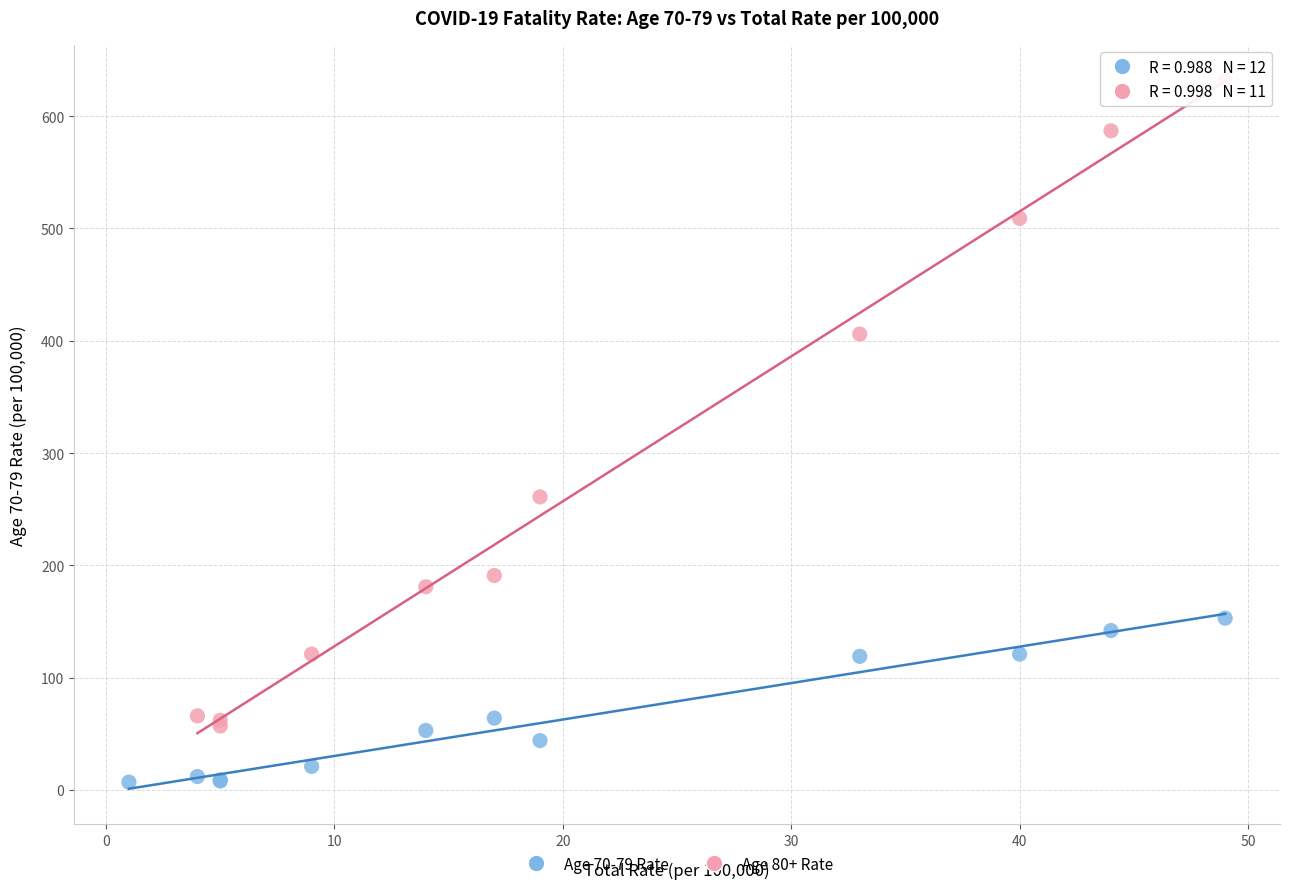

Which series contains the highest Y value?

Age 80+ Rate